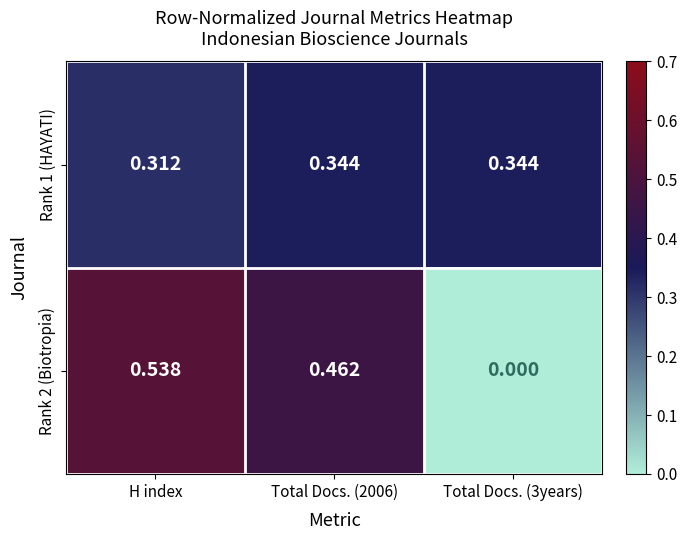

Which category has the lowest value in the Rank 1 (HAYATI) series?

H index